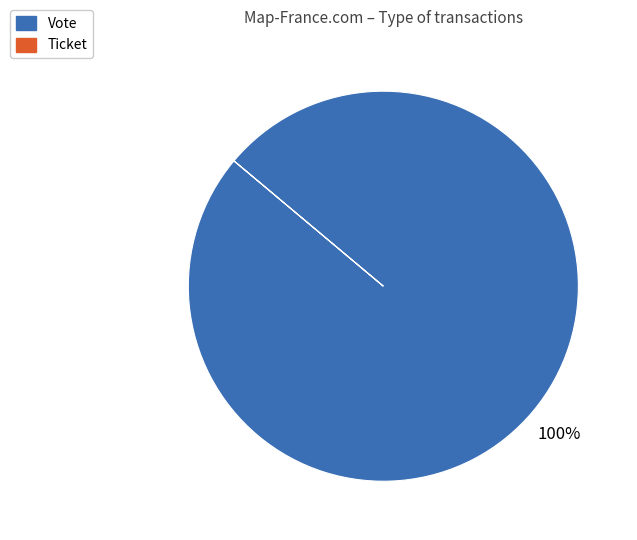

Which category has the biggest portion of the pie?

Vote